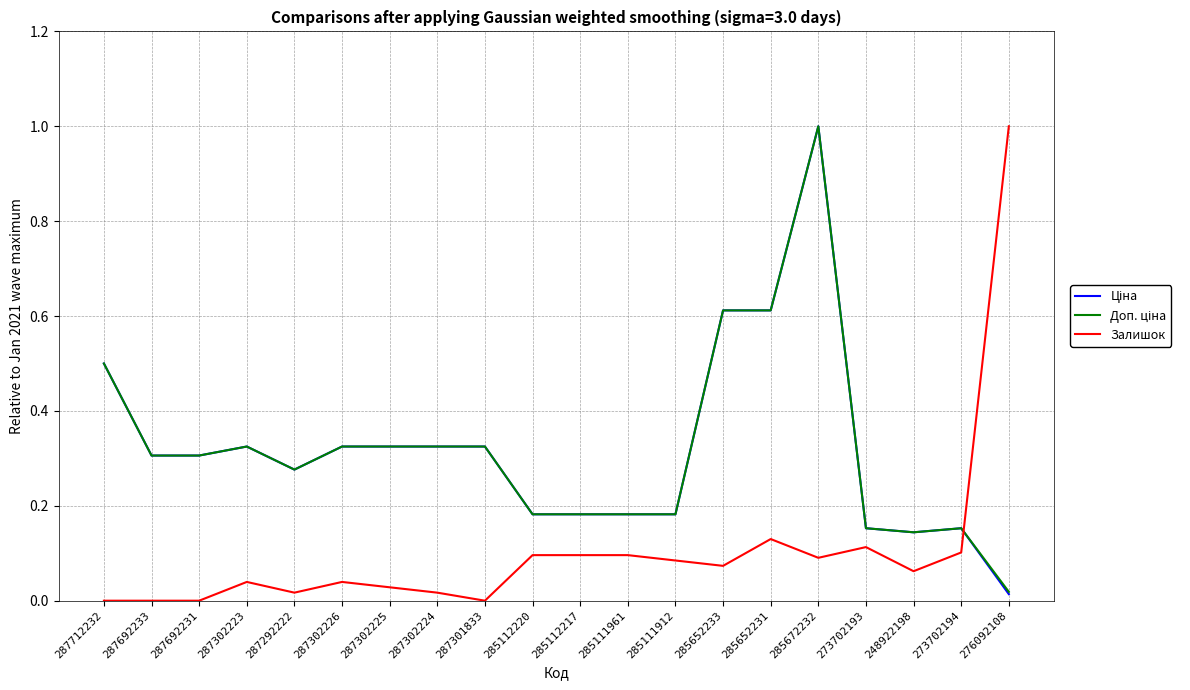

True or false: Залишок has a value of -0.4 at 287692231.

False